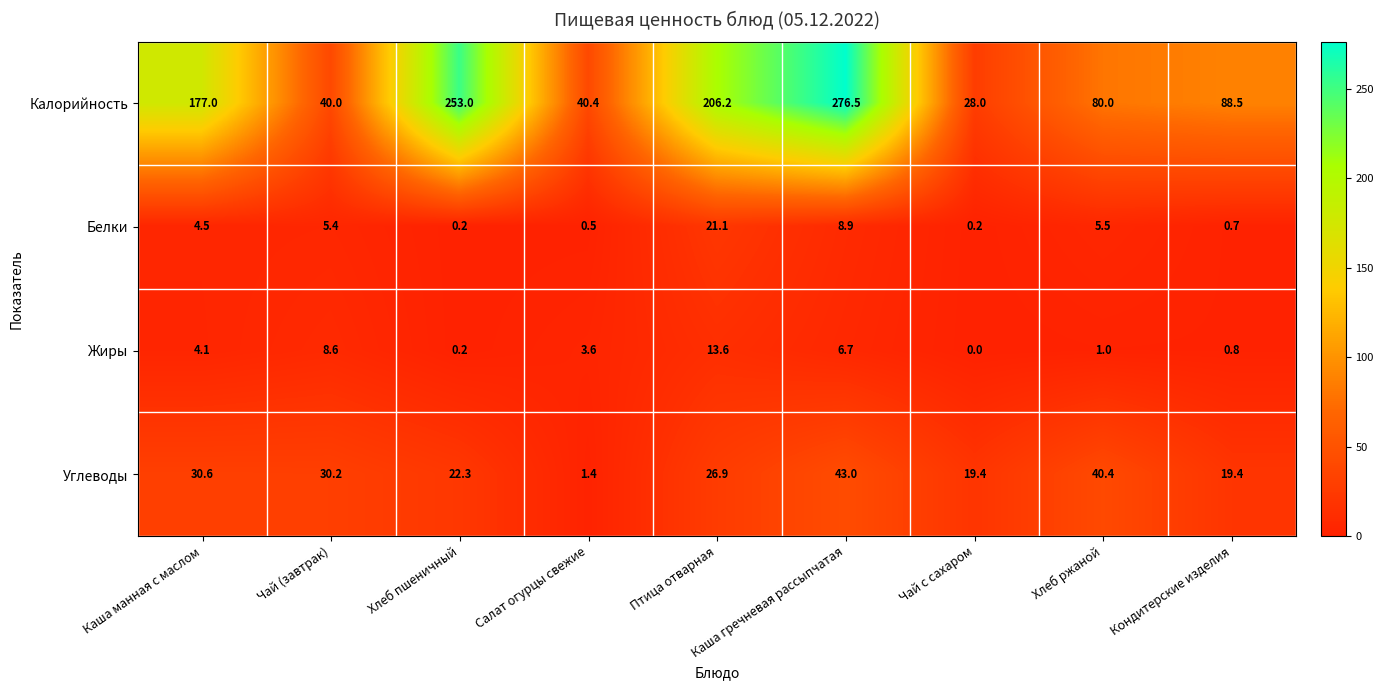

Which series has the largest total across all categories?

Калорийность